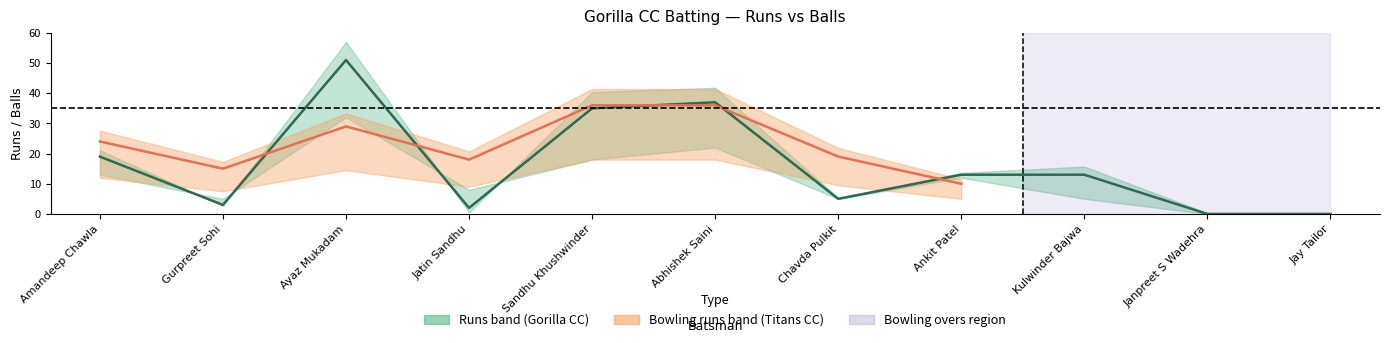

Which has a higher value, Jatin Sandhu or Chavda Pulkit?

Chavda Pulkit